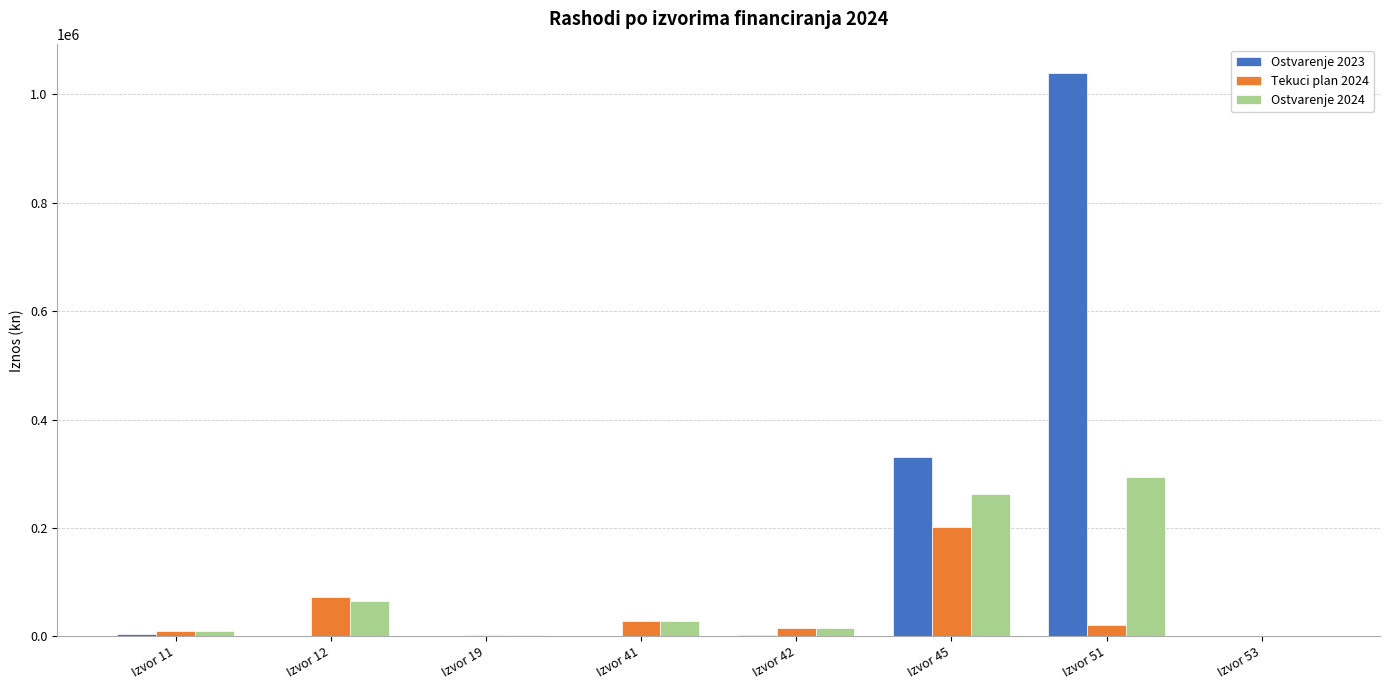

Which category has the highest value in the Ostvarenje 2024 series?

Izvor 51